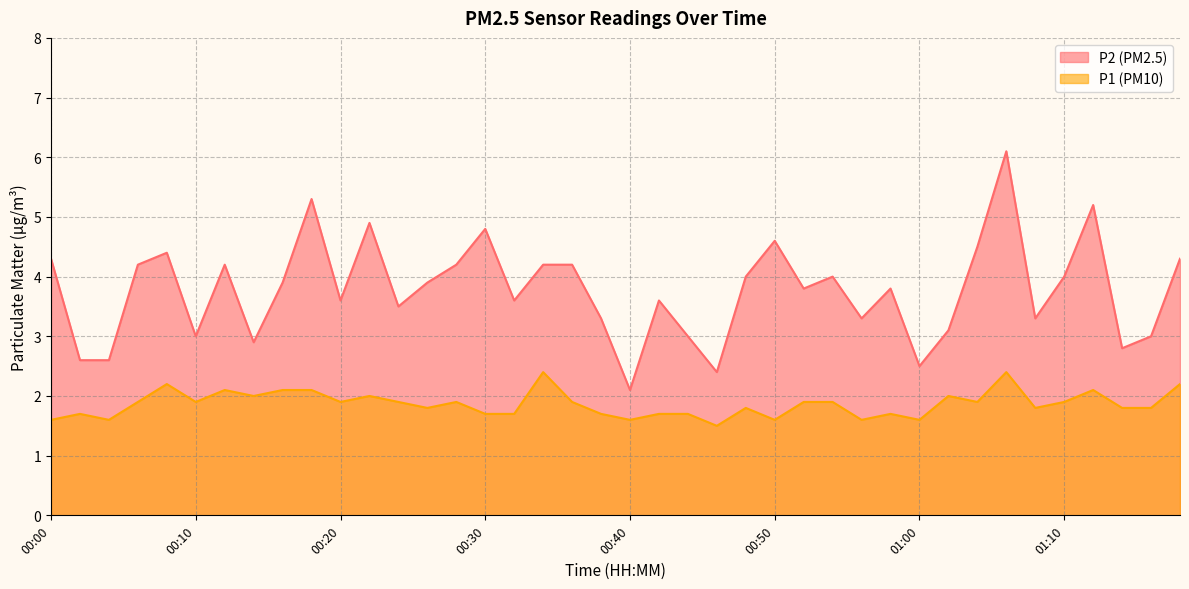

In P1, how many points are lower than both neighbors (excluding endpoints)?

12